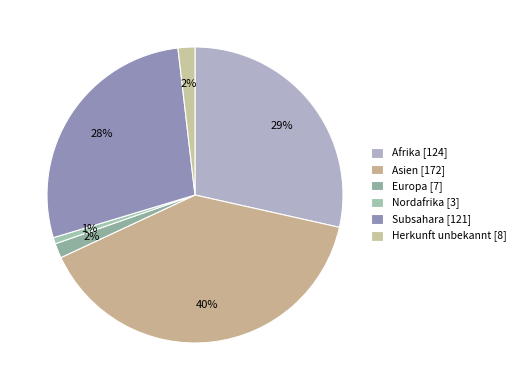

True or false: Herkunft unbekannt accounts for 2% of the total.

True